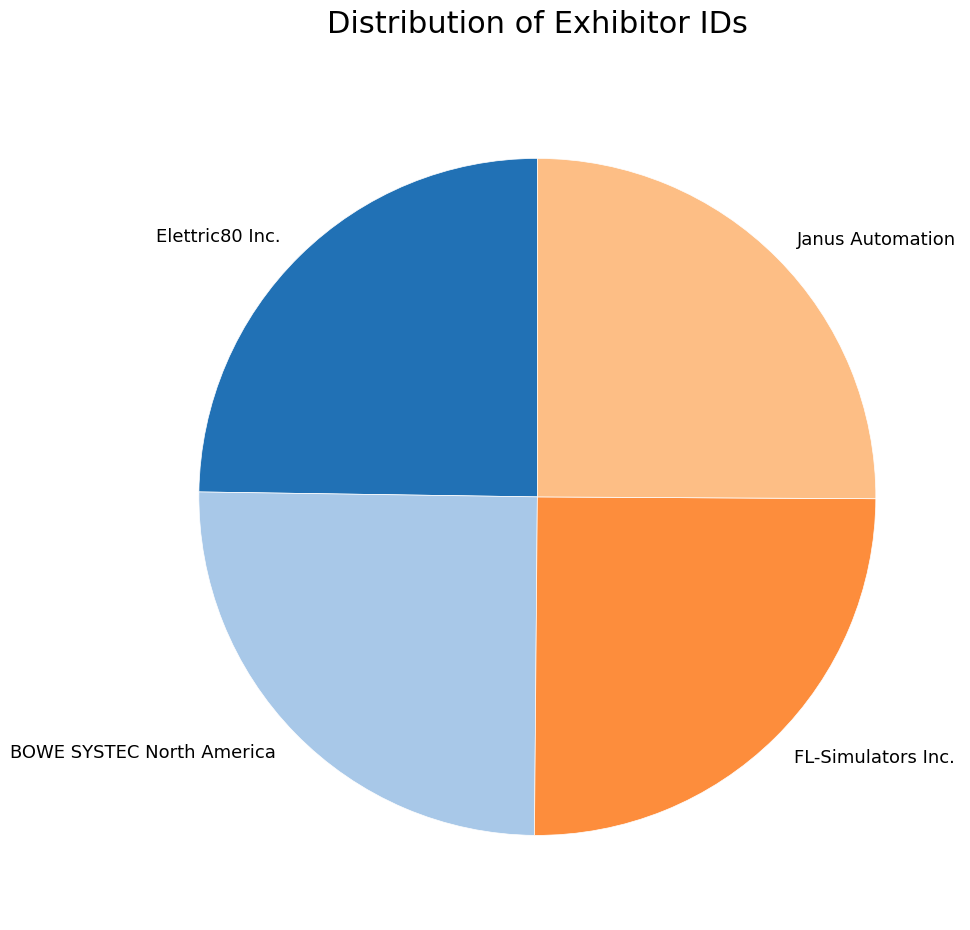

Is BOWE SYSTEC North America the majority of the pie?

No